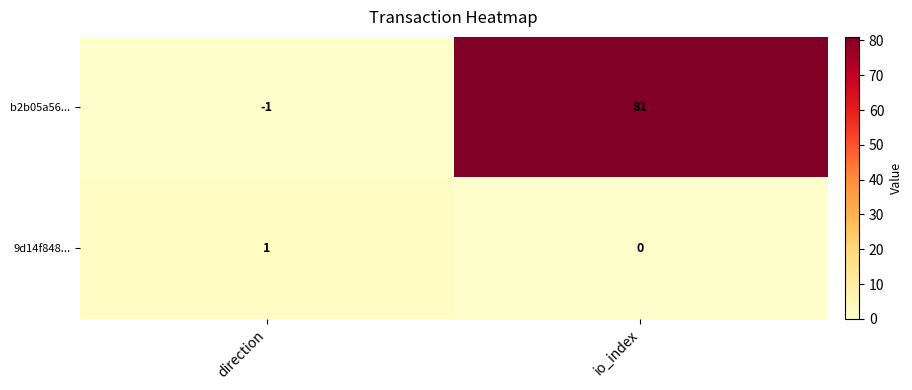

The value of 9d14f848... at direction is 1. True or false?

True